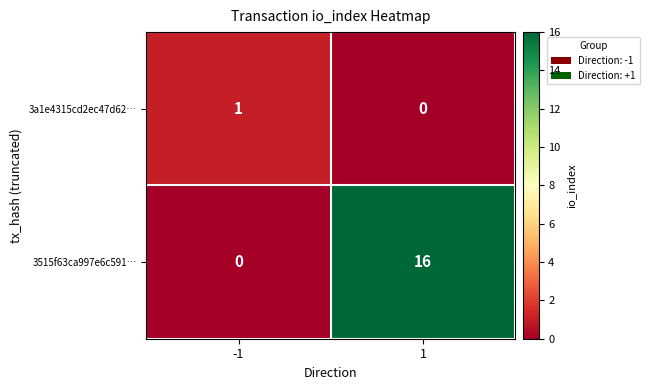

What is the highest value of the 3515f63ca997e6c591… series?

16